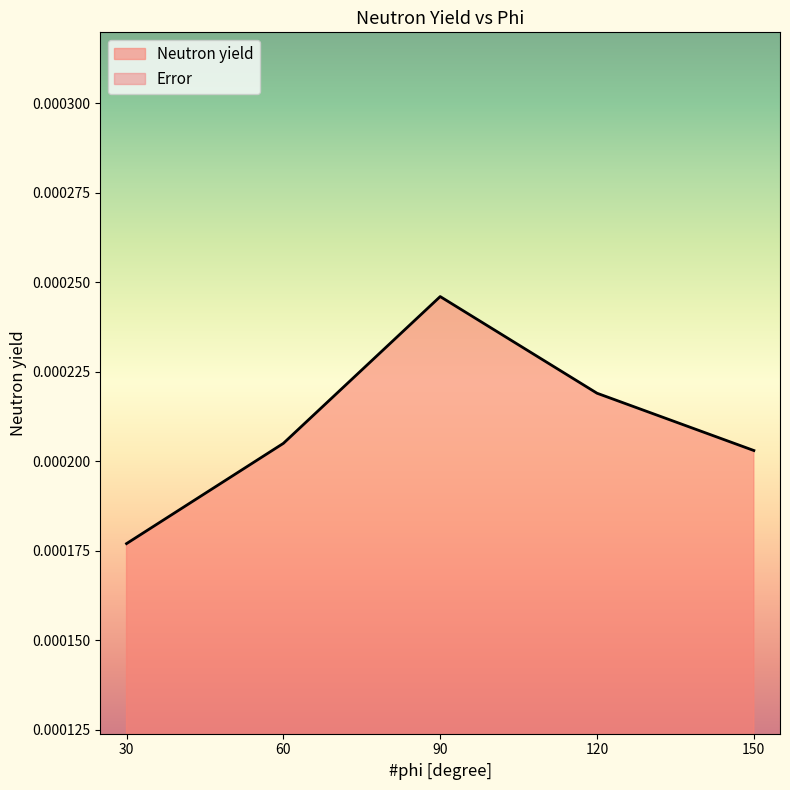

Is the value of Error at 120 greater than the value of Neutron yield at 90?

No